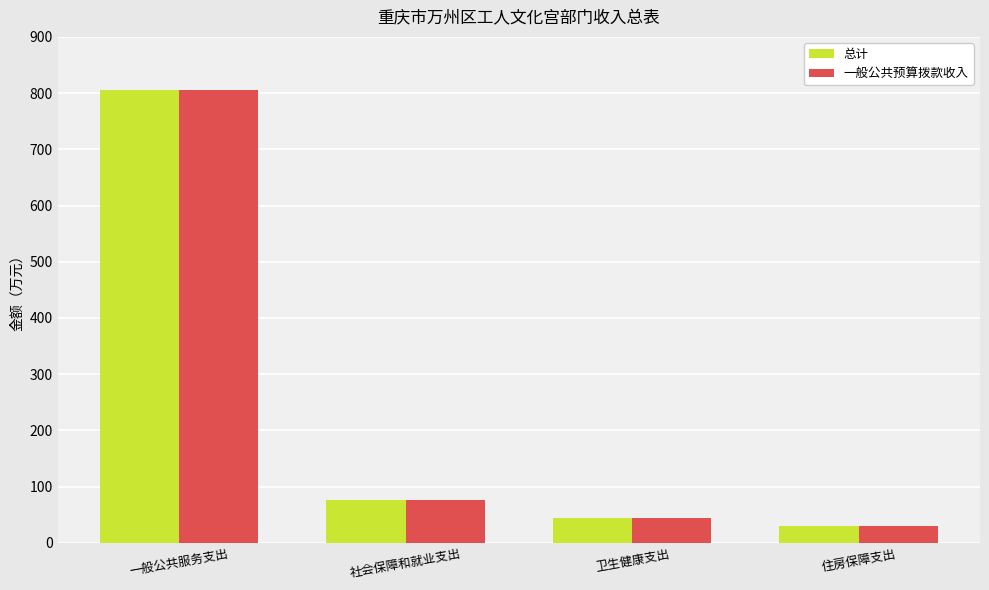

What is the approximate value of 一般公共预算拨款收入 at 住房保障支出?

30.3